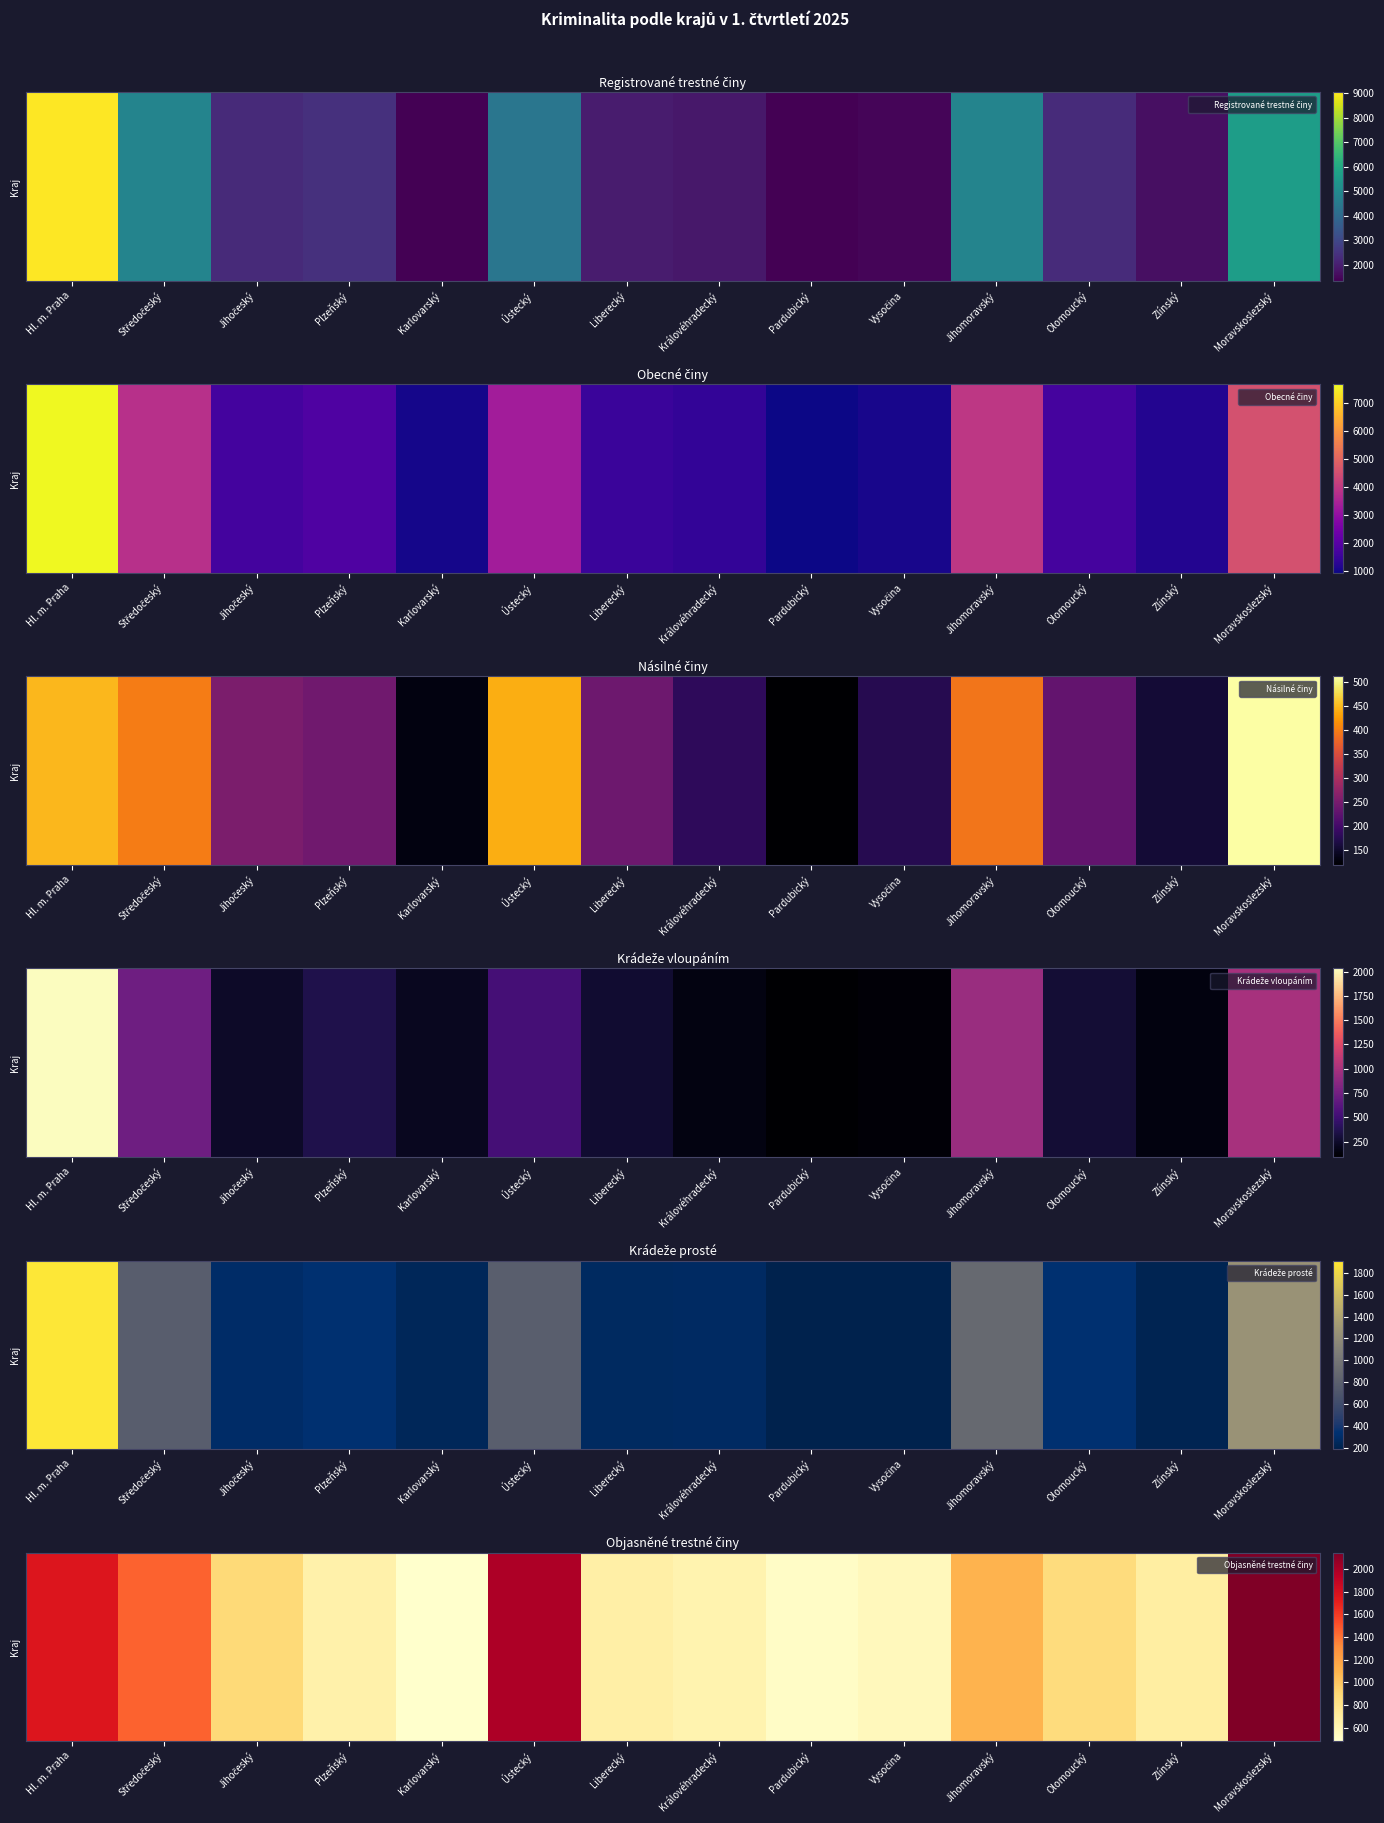

List the labels in order of value, largest first.

Moravskoslezský, Ústecký, Hl. m. Praha, Středočeský, Jihomoravský, Jihočeský, Olomoucký, Zlínský, Liberecký, Plzeňský, Královéhradecký, Vysočina, Pardubický, Karlovarský